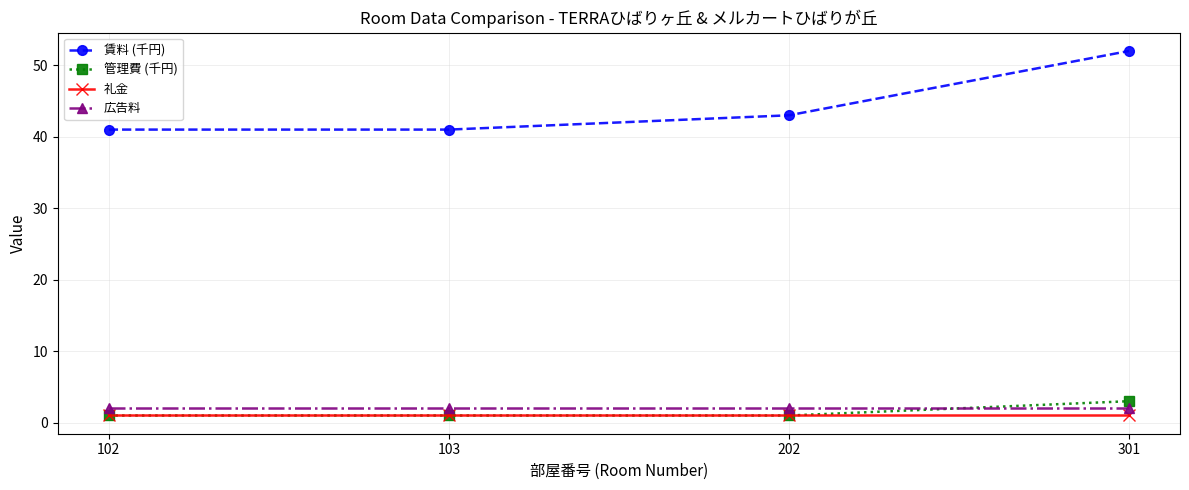

What is the average value of the 広告料 series?

2